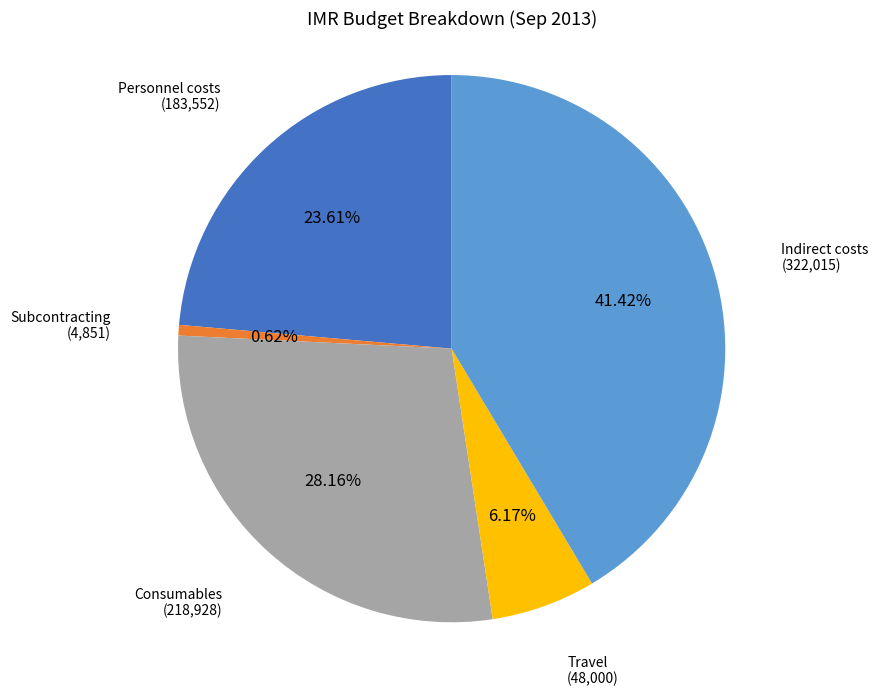

The Travel slice represents 14% of the pie. True or false?

False